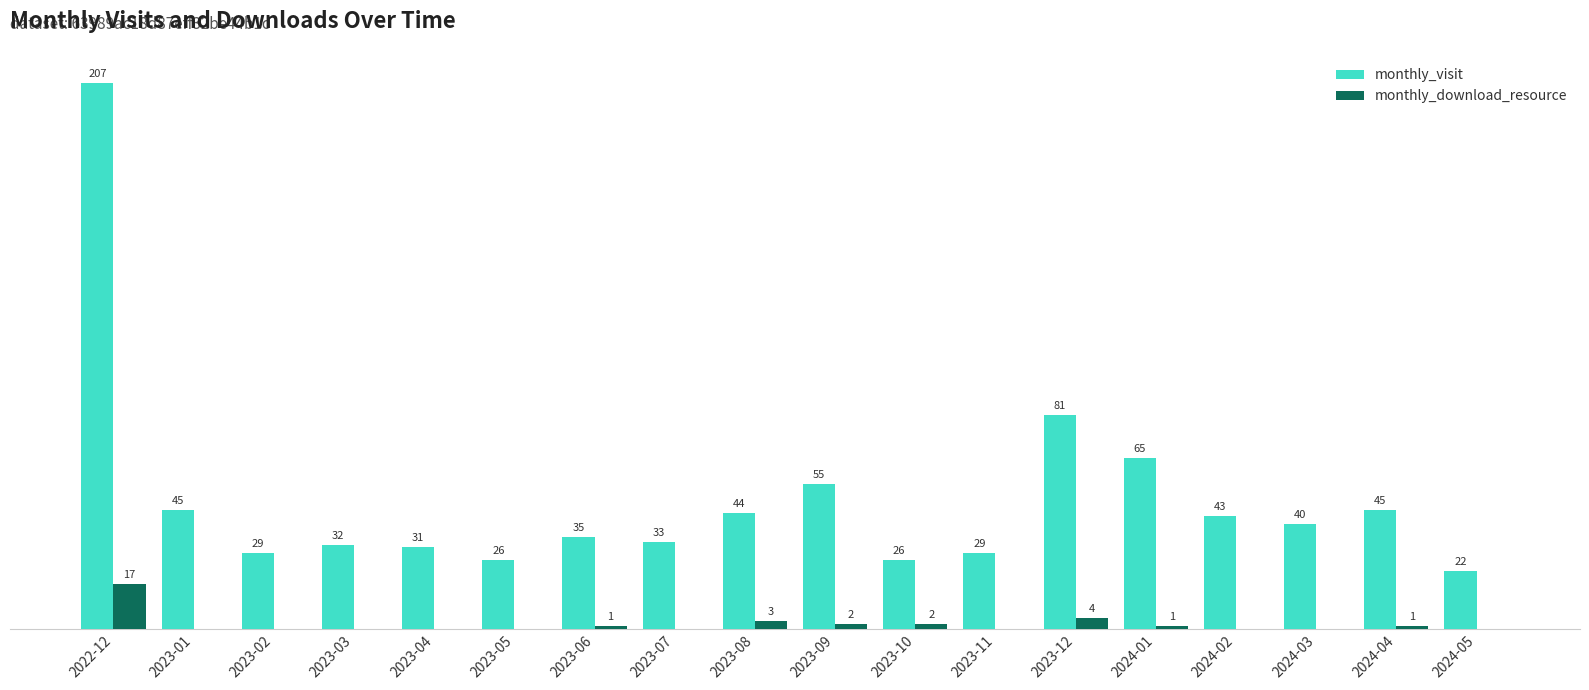

Where is monthly_visit nearest to the value 114?

2023-12